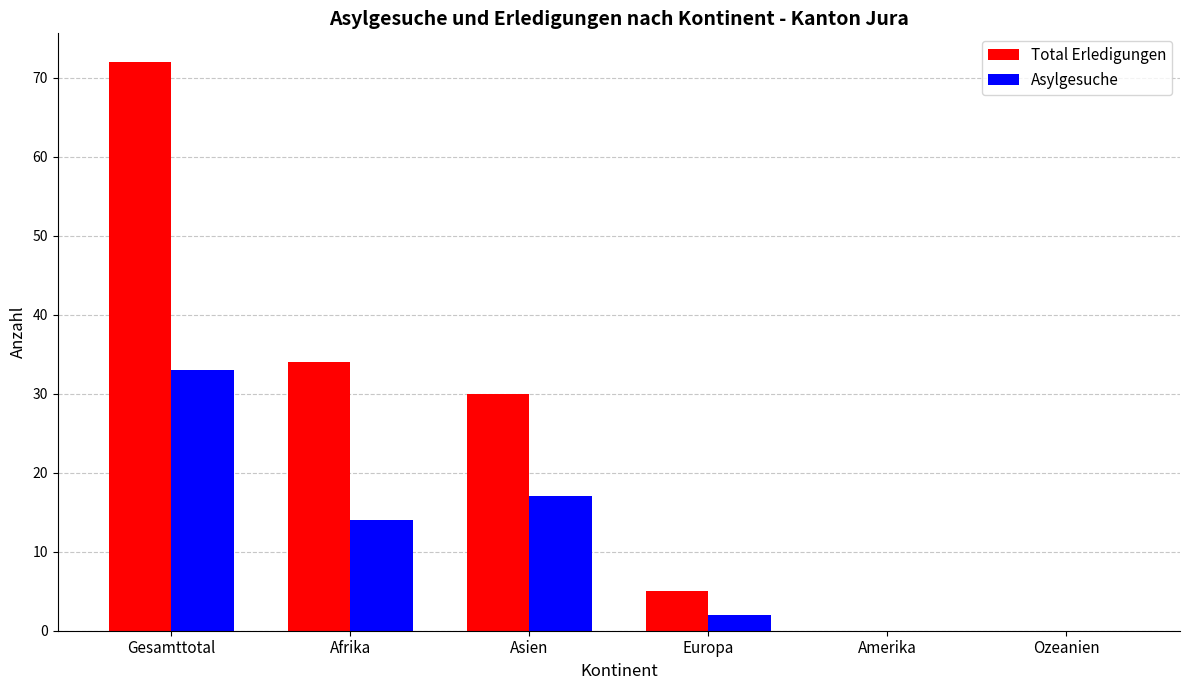

What are all the series names shown in the legend?

Total Erledigungen, Asylgesuche